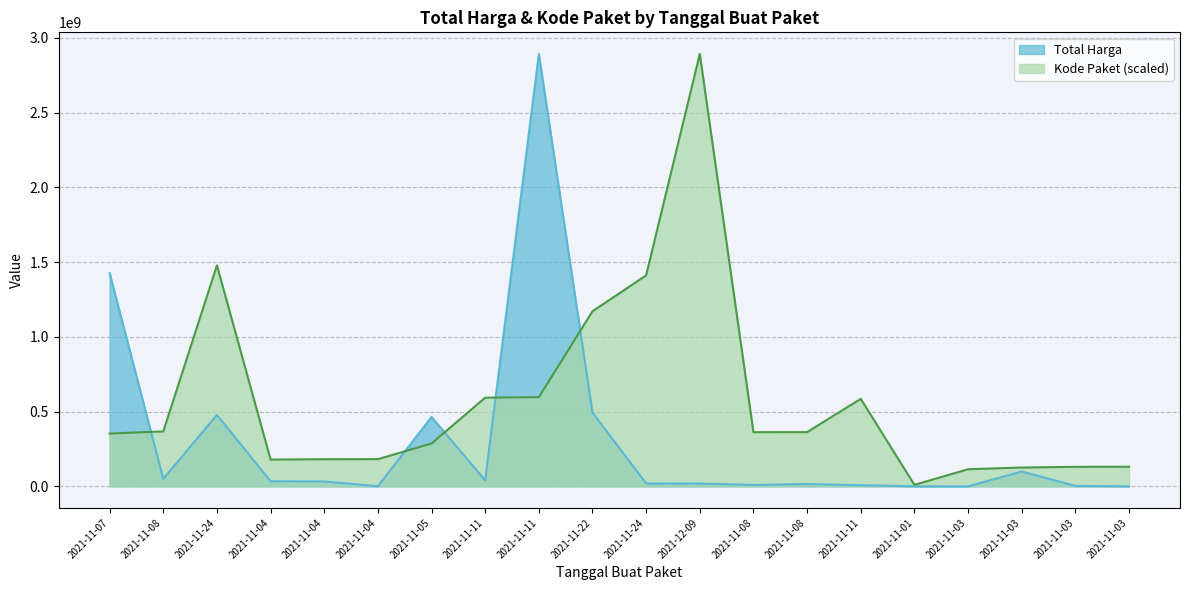

Is it true that Total Harga equals 15513960.0 at 2021-11-08?

True